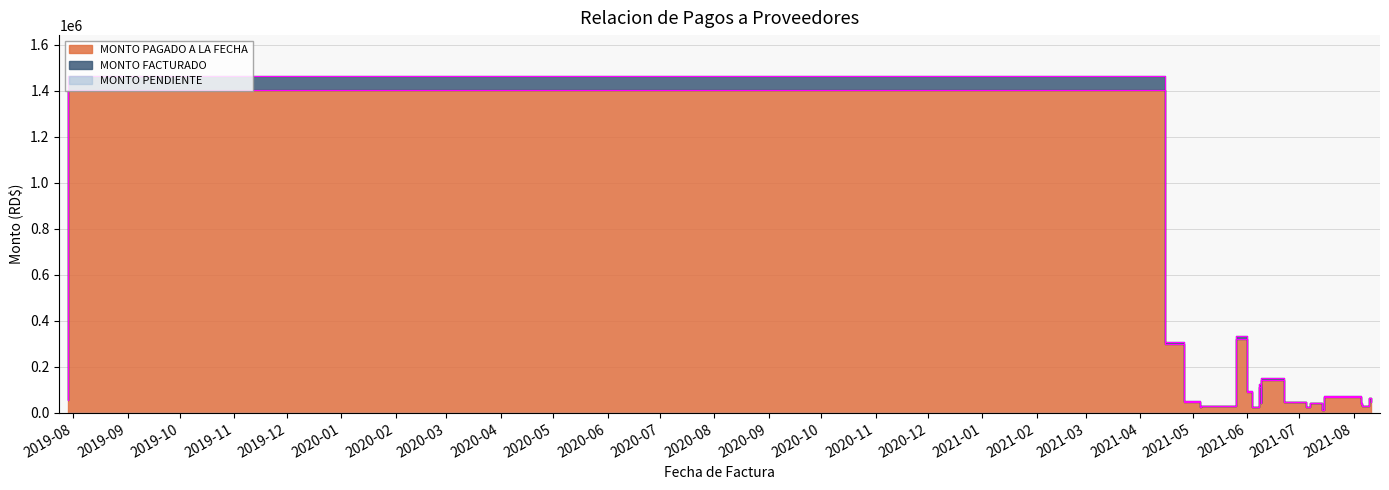

At which category does MONTO FACTURADO reach its first local peak?

2019-07-29